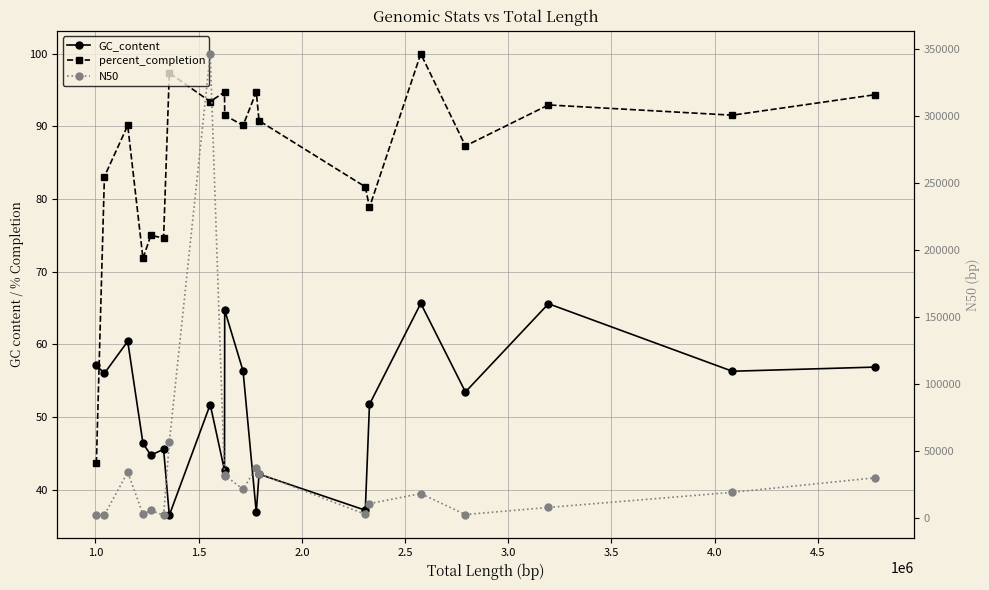

Is the value of N50 at 5.0 greater than the value of percent_completion at 1.0?

Yes